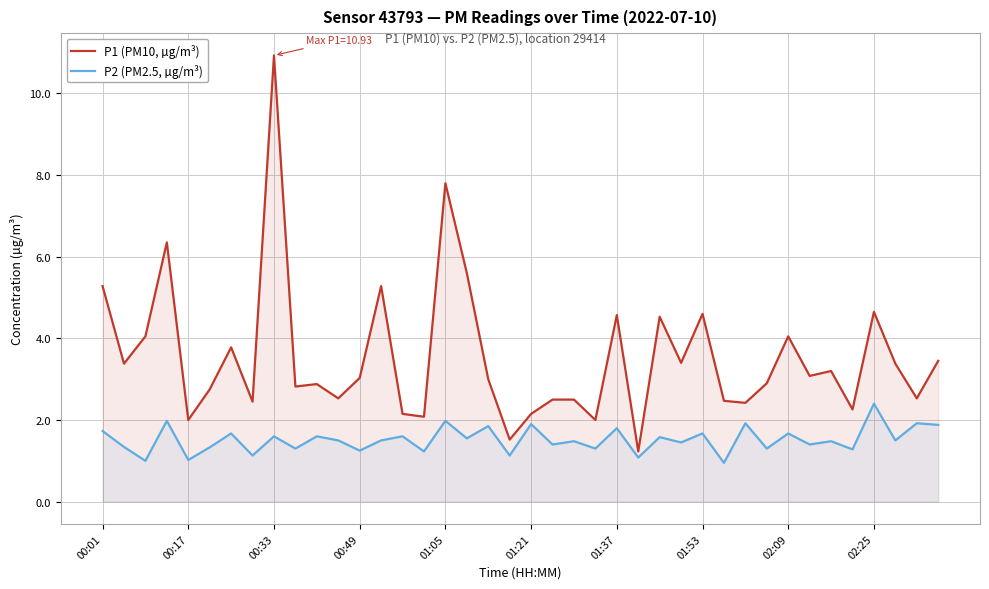

What is the spread (max minus min) of values at 01:05?

5.8